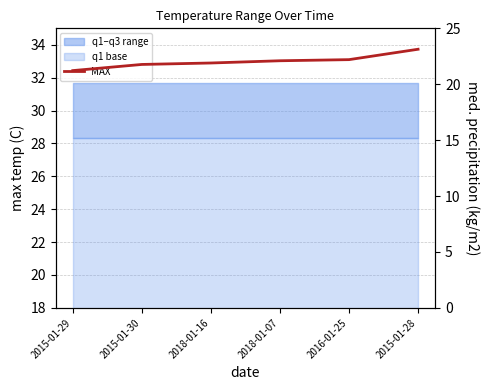

What position from the right is 2018-01-16?

4